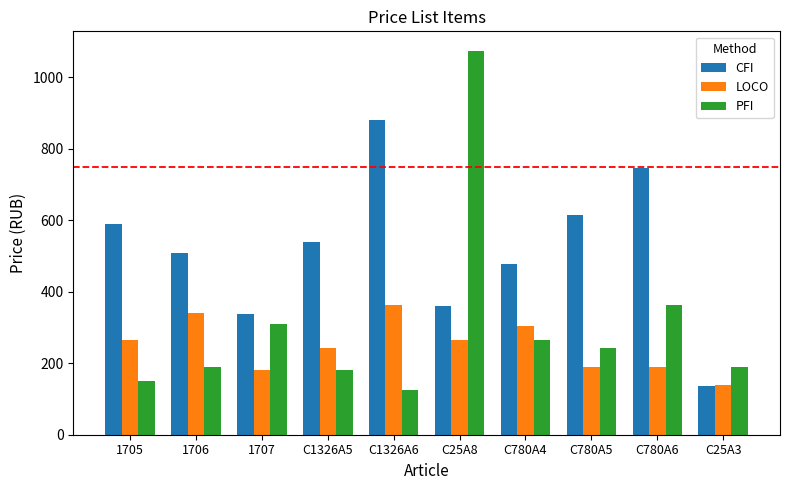

Reading left to right, list all the values displayed in this chart.

CFI: 1705=590	1706=508	1707=338	C1326A5=538	C1326A6=880	C25A8=360	C780A4=478	C780A5=615	C780A6=747	C25A3=135
LOCO: 1705=265	1706=340	1707=180	C1326A5=243	C1326A6=364	C25A8=265	C780A4=304	C780A5=190	C780A6=190	C25A3=140
PFI: 1705=150	1706=190	1707=310	C1326A5=180	C1326A6=125	C25A8=1075	C780A4=265	C780A5=243	C780A6=364	C25A3=190